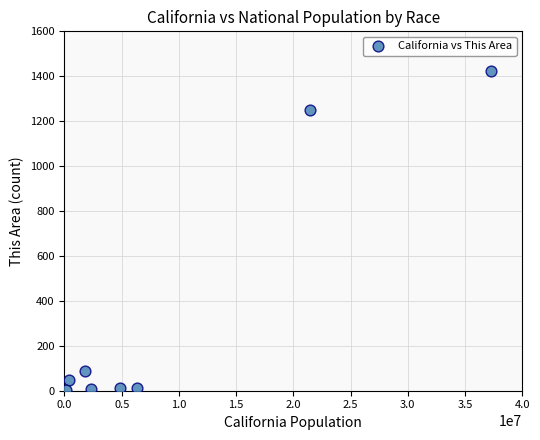

What Y value in the scatter plot is closest to 713?

1249